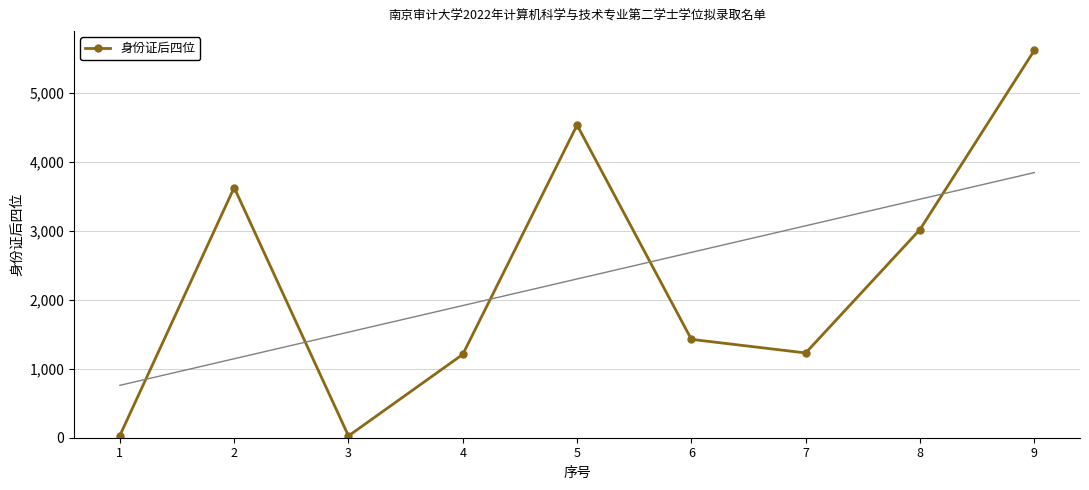

True or false: the data shows 1207 at 4.

True